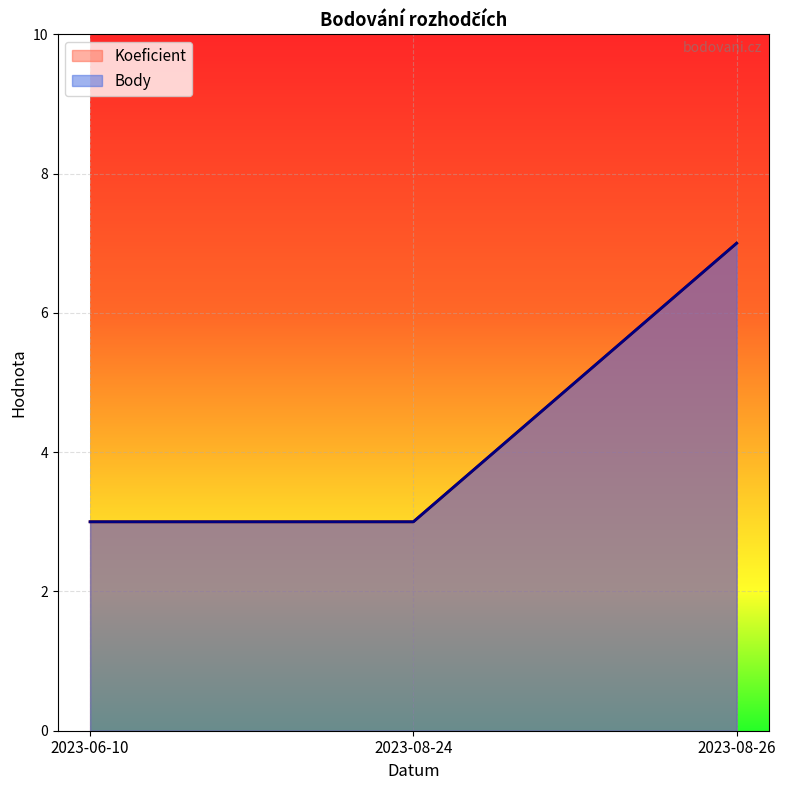

What is the difference between the Body values at 2023-06-10 and 2023-08-26?

4